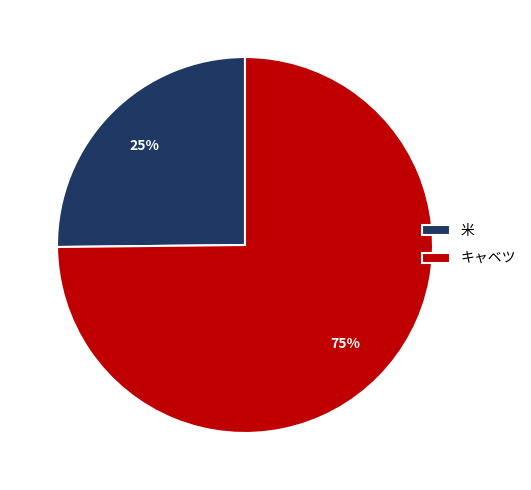

Which category has the biggest portion of the pie?

キャベツ